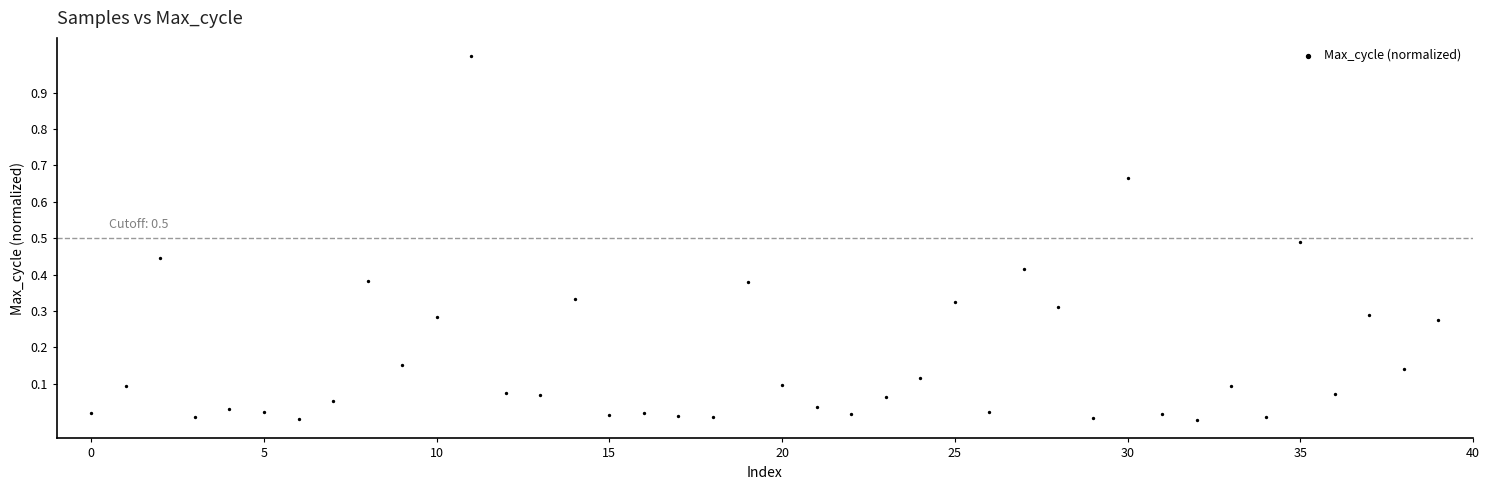

What is the range of Y values (max minus min)?

1.0